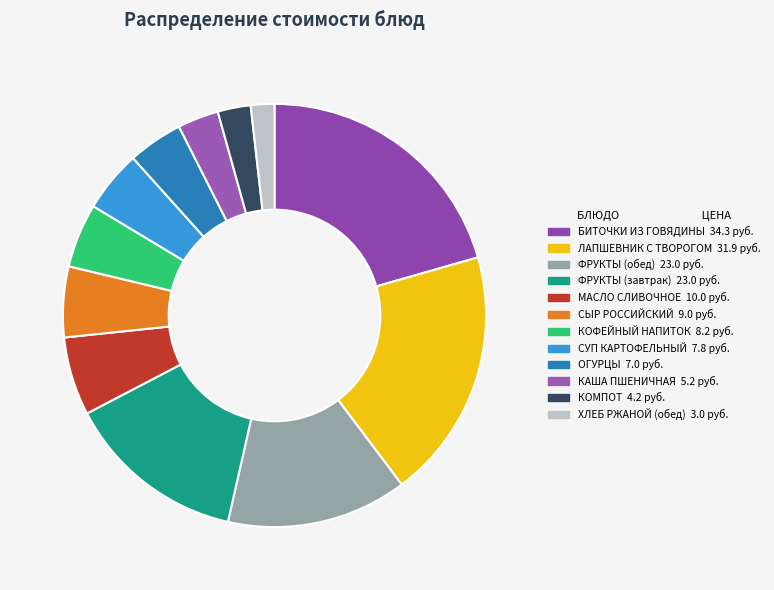

How many slices are in this pie chart?

12